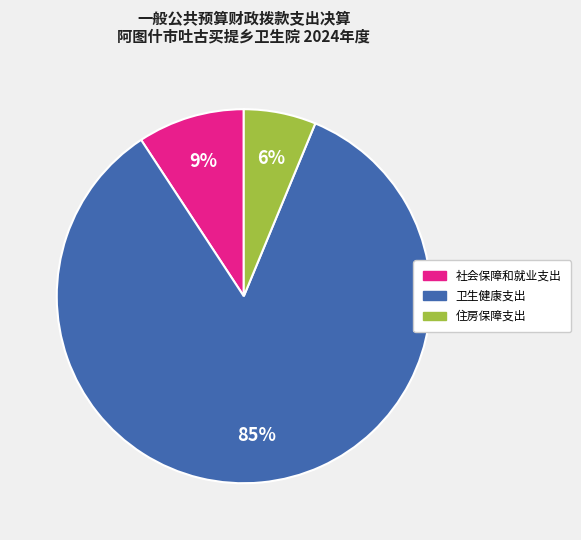

Approximately how many times larger is the value at 住房保障支出 compared to 社会保障和就业支出?

0.7